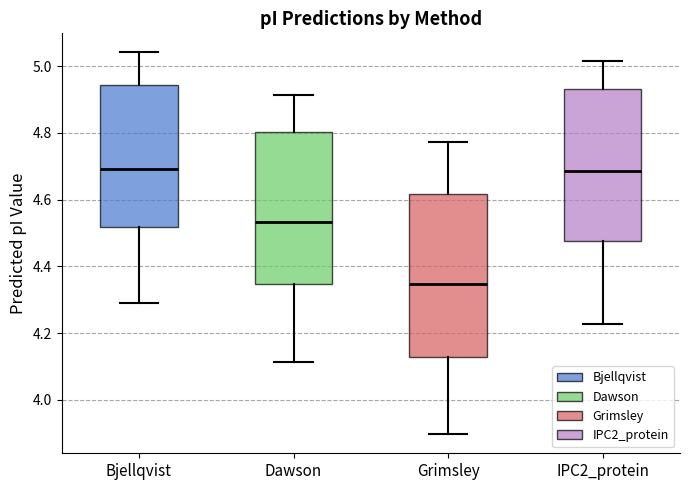

Reading left to right, transcribe this box plot: for each box, give where its median line is, the range the box spans, and where its two whiskers end, as read against the y-axis. The values are not printed on the chart, so give them approximately, as read against the axis.

Bjellqvist: median 4.70, box 4.52 to 4.94, whiskers 4.30 to 5.04
Dawson: median 4.54, box 4.34 to 4.80, whiskers 4.12 to 4.92
Grimsley: median 4.34, box 4.12 to 4.62, whiskers 3.90 to 4.78
IPC2_protein: median 4.68, box 4.48 to 4.94, whiskers 4.22 to 5.02